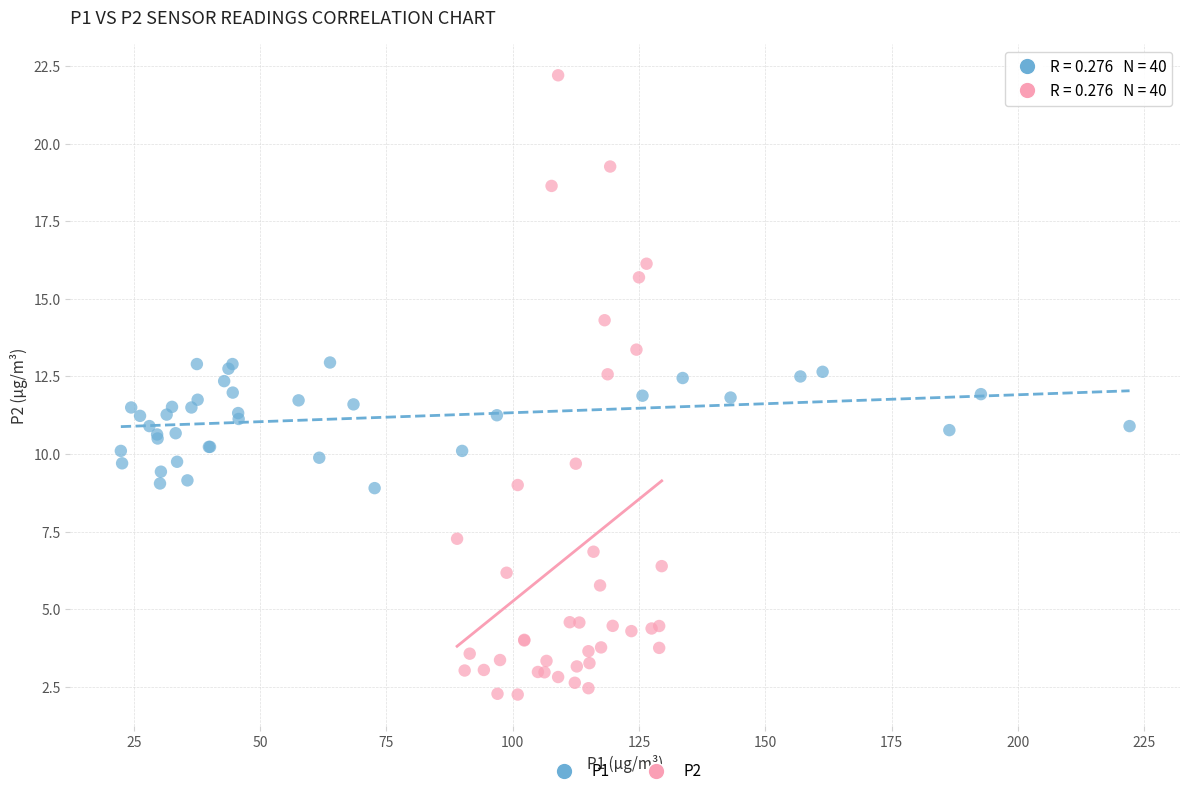

What are all the series names shown in the legend?

P1, P2